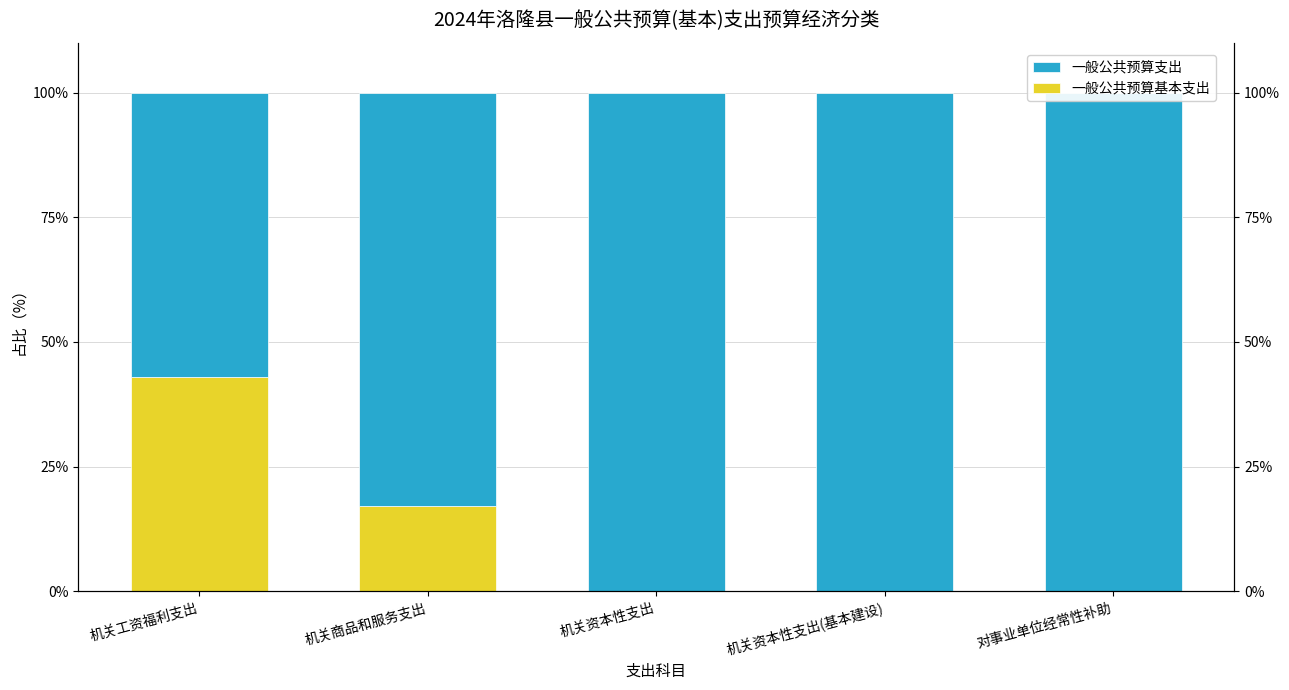

Reading left to right, list all the values displayed in this chart.

一般公共预算基本支出: 42.9	17.1	0.0	0.0	0.0
一般公共预算支出: 57.1	82.9	100.0	100.0	100.0